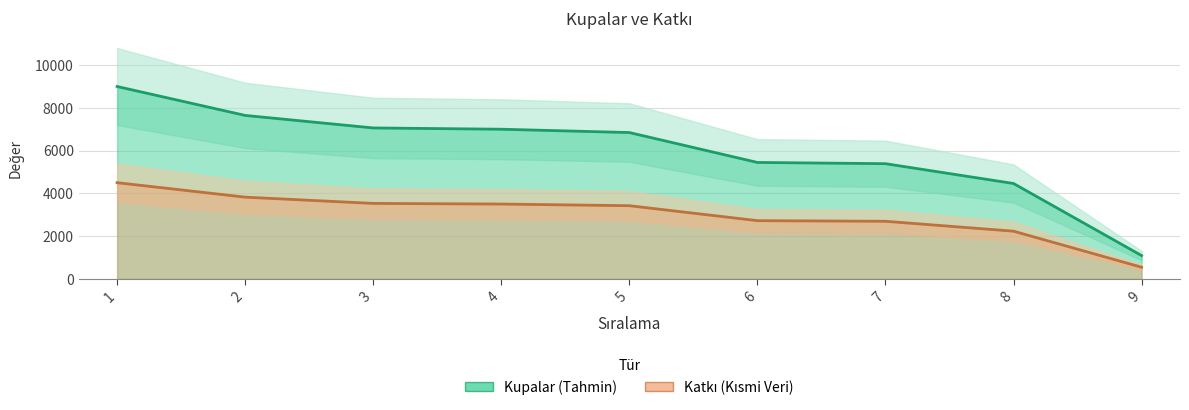

Is it true that Kupalar equals 9000 at 1?

True